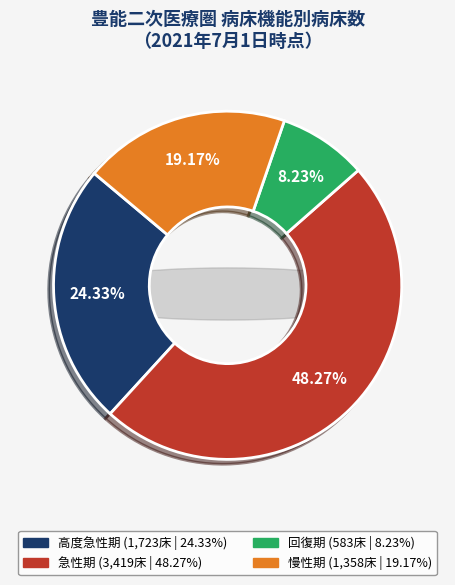

To the nearest percent, what is the difference between the 11 and 9 slice percentages?

4%